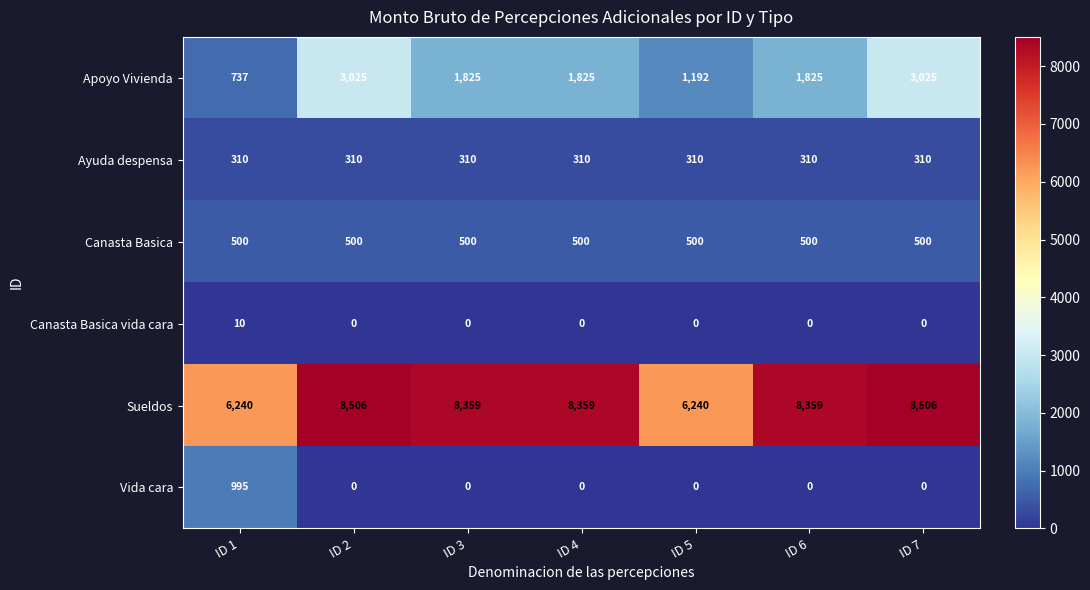

What is the maximum value shown in the chart?

8506